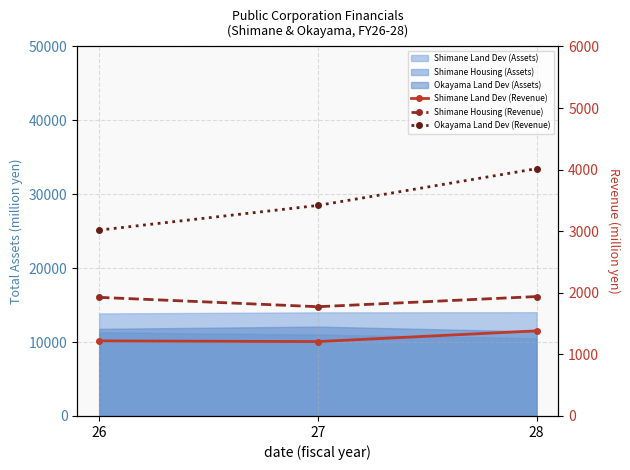

How many values in the Shimane Housing (Revenue) series are below 1926?

1